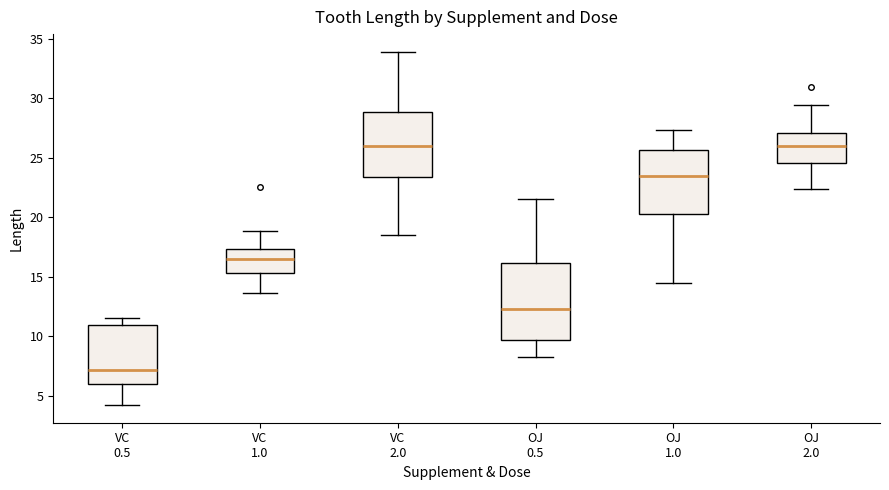

Reading left to right, read every box against the y-axis: the position of its median line, the range the box covers, and the ends of its whiskers. The values are not printed on the chart, so give them approximately, as read against the axis.

VC 0.5: median 7.0, box 6.0 to 11.0, whiskers 4.0 to 11.5
VC 1.0: median 16.5, box 15.5 to 17.5, whiskers 13.5 to 19.0
VC 2.0: median 26.0, box 23.5 to 29.0, whiskers 18.5 to 34.0
OJ 0.5: median 12.5, box 9.5 to 16.0, whiskers 8.0 to 21.5
OJ 1.0: median 23.5, box 20.5 to 25.5, whiskers 14.5 to 27.5
OJ 2.0: median 26.0, box 24.5 to 27.0, whiskers 22.5 to 29.5